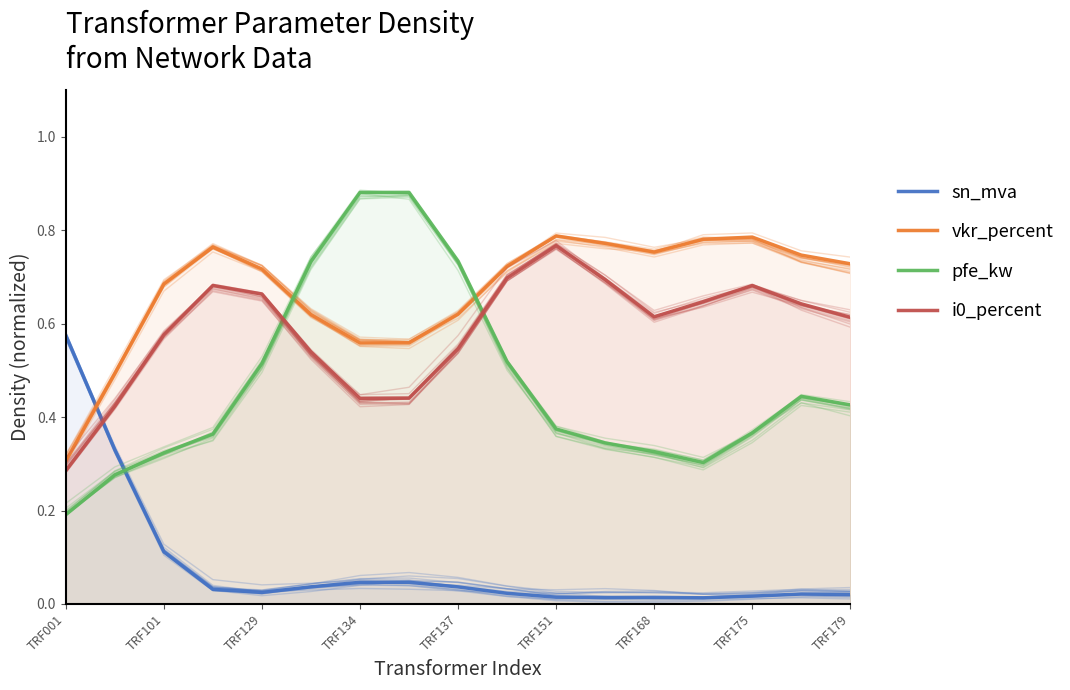

What position from the left is TRF179?

9